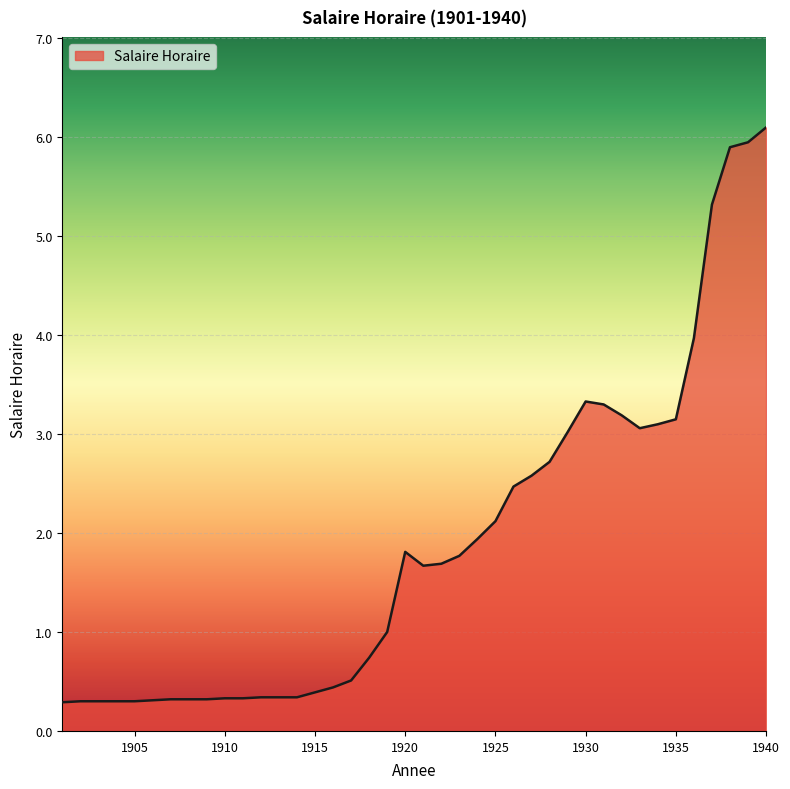

What is the difference between the maximum and minimum values?

5.8